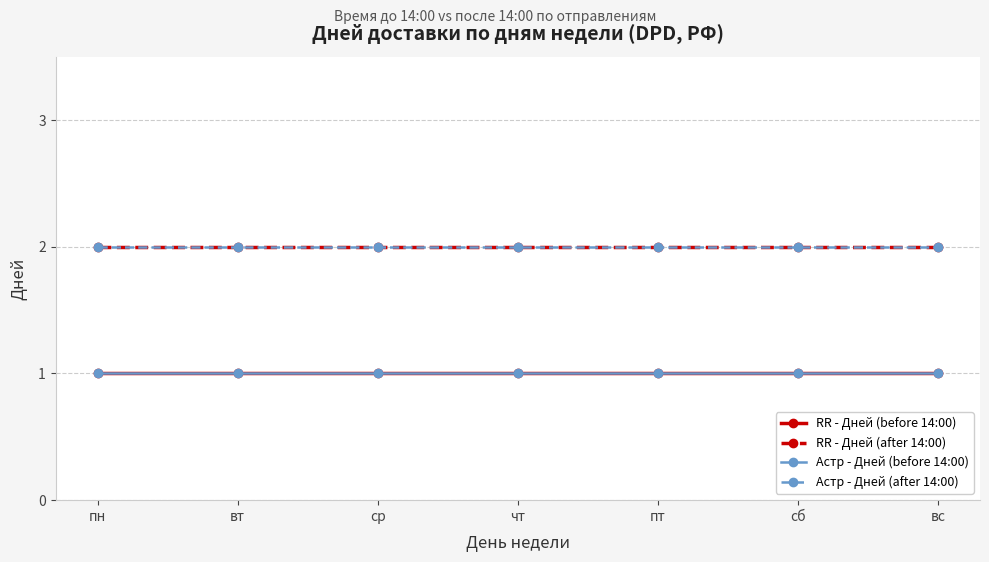

What is the average value of the RR - Дней (after 14:00) series?

2